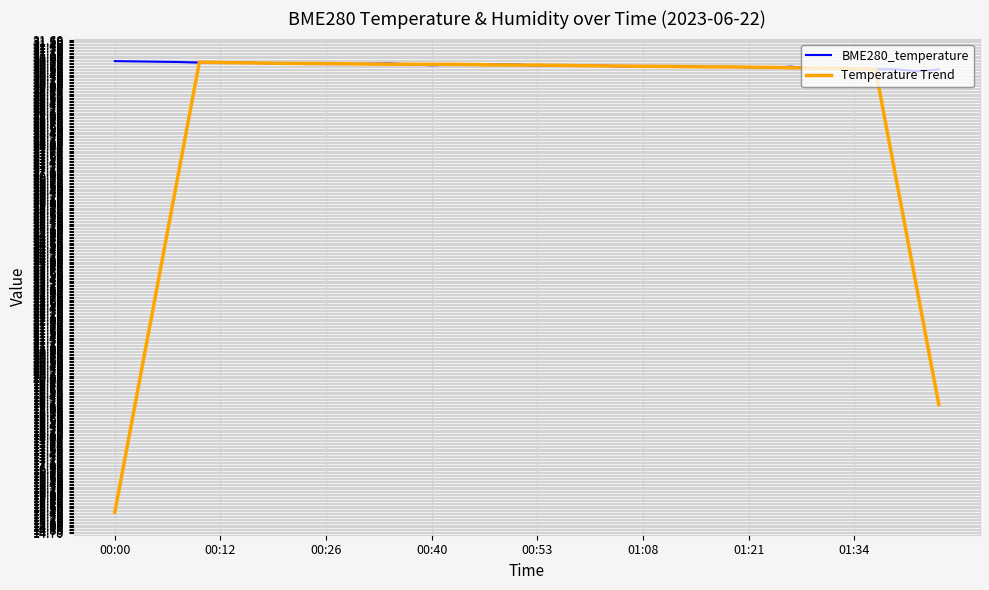

Which series has the widest spread of values?

Temperature Trend